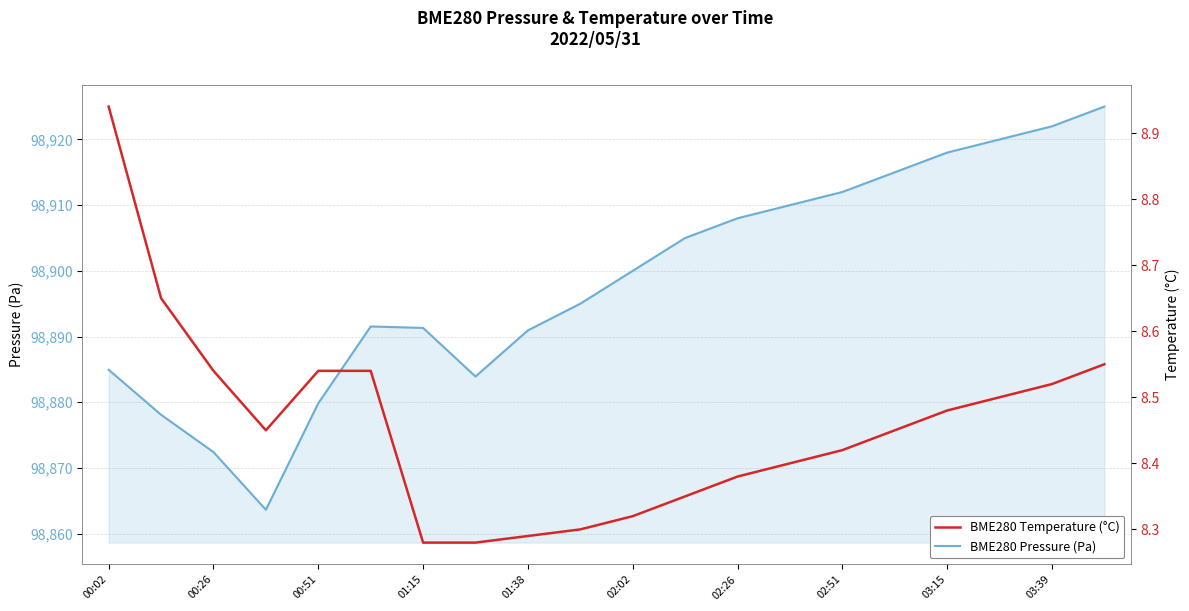

Read the BME280 Pressure (Pa) value at 01:15.

98891.3